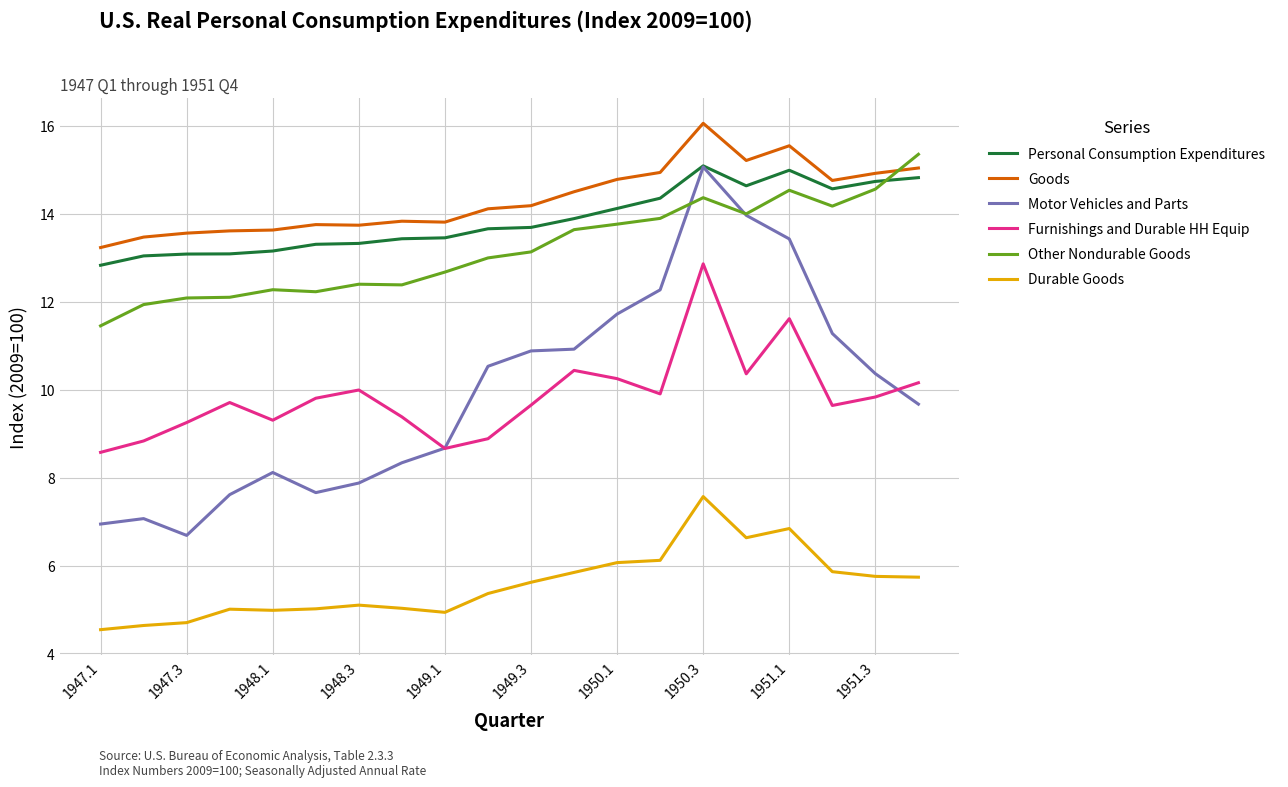

What are all the series names shown in the legend?

Personal Consumption Expenditures, Goods, Motor Vehicles and Parts, Furnishings and Durable HH Equip, Other Nondurable Goods, Durable Goods